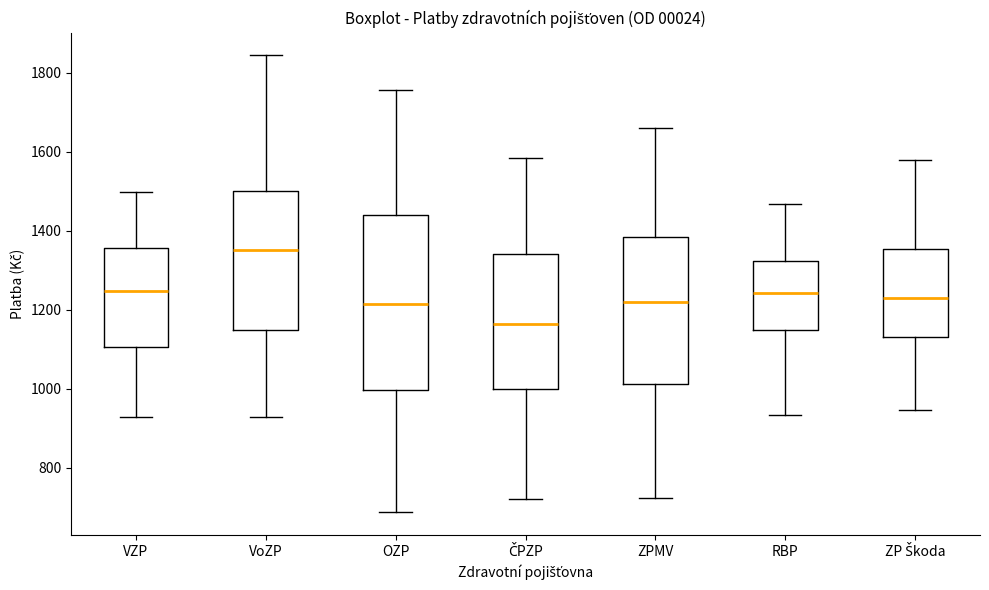

Comparing the boxes themselves (not the whiskers), which one is the tallest?

OZP